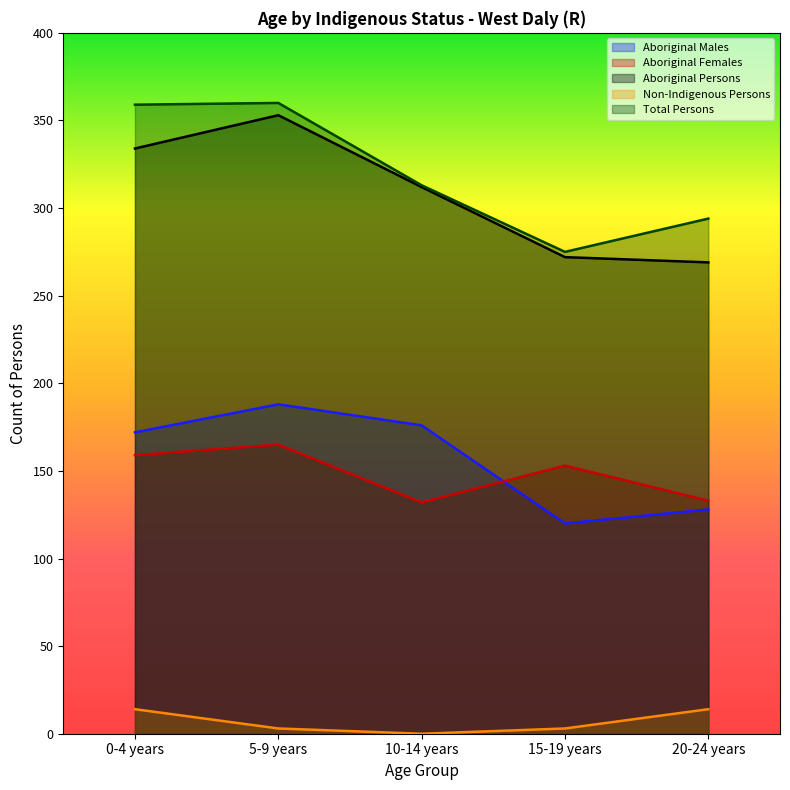

What is the total value across all series at 20-24 years?

838